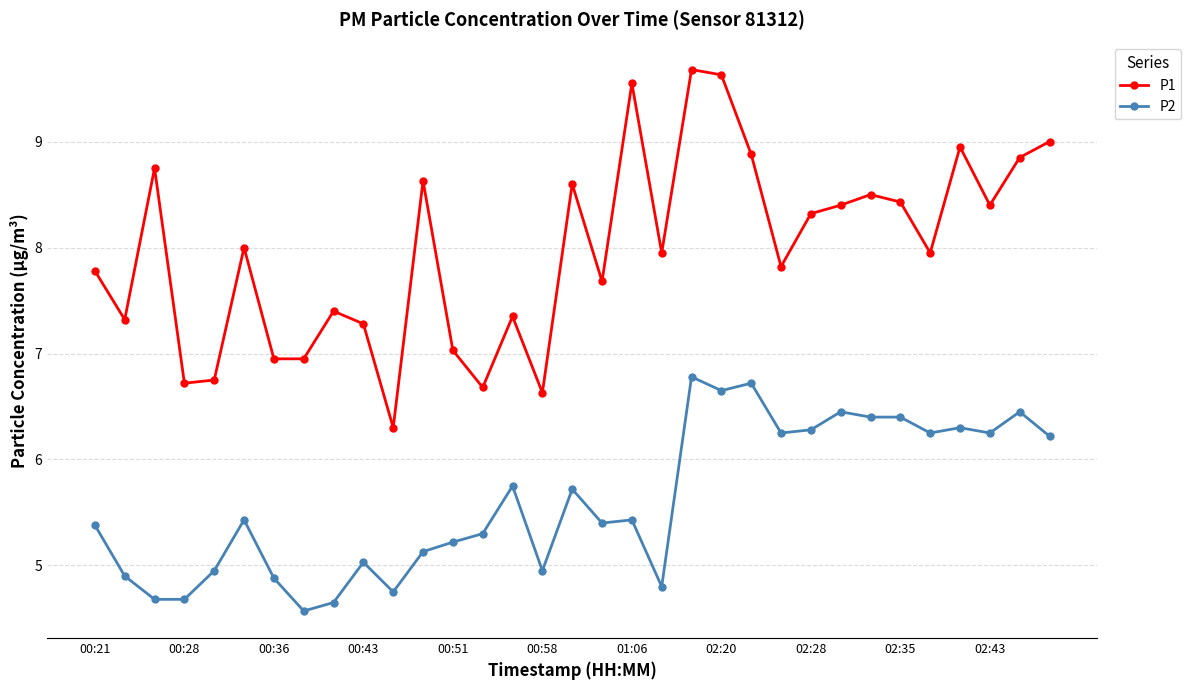

What is the minimum value shown in the chart?

4.6